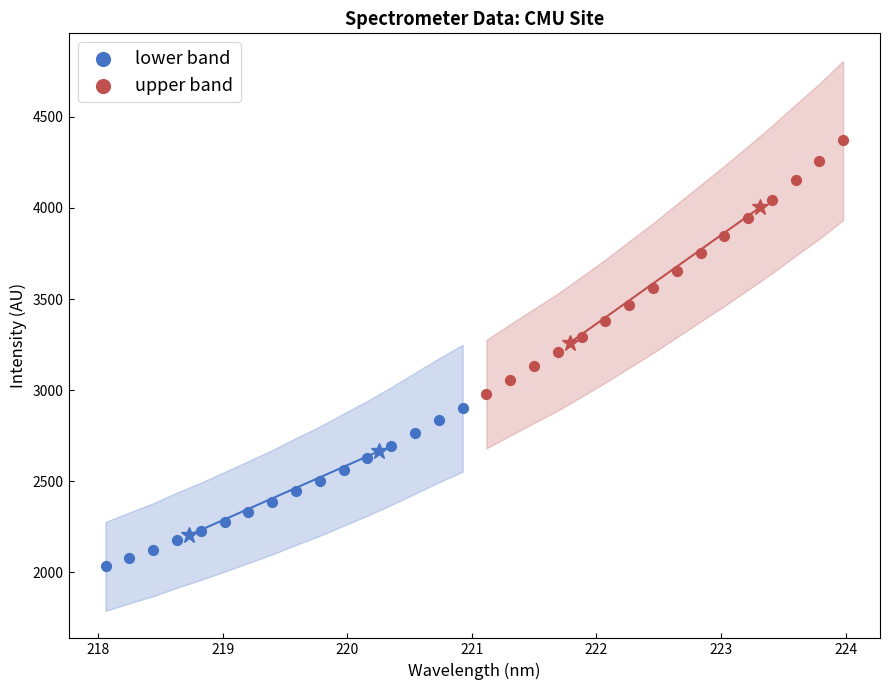

Which series has the largest Y range (max minus min)?

upper band